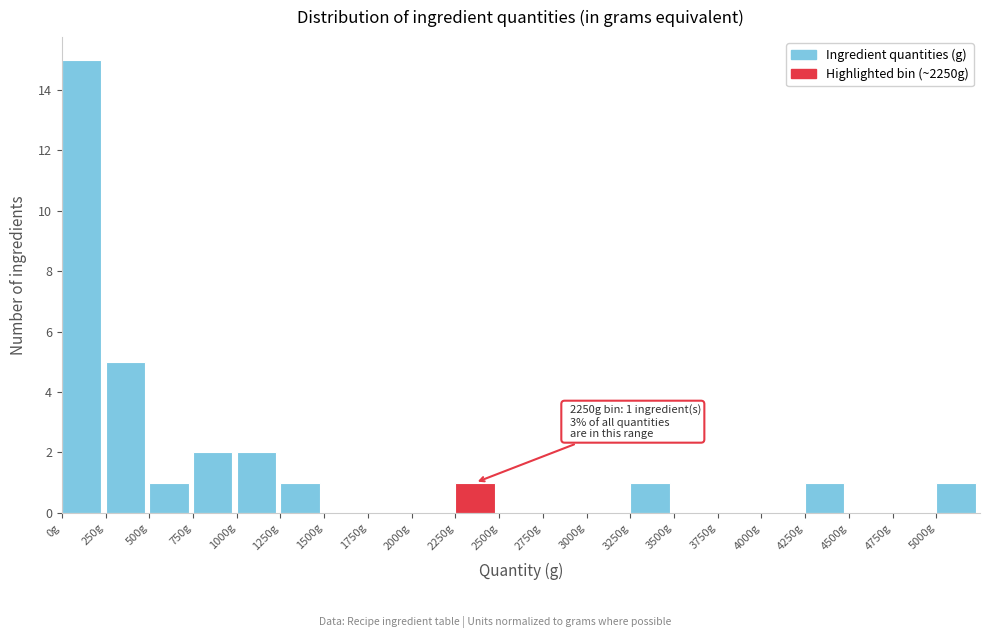

Which range on the x-axis has the tallest bar?

0 to 250